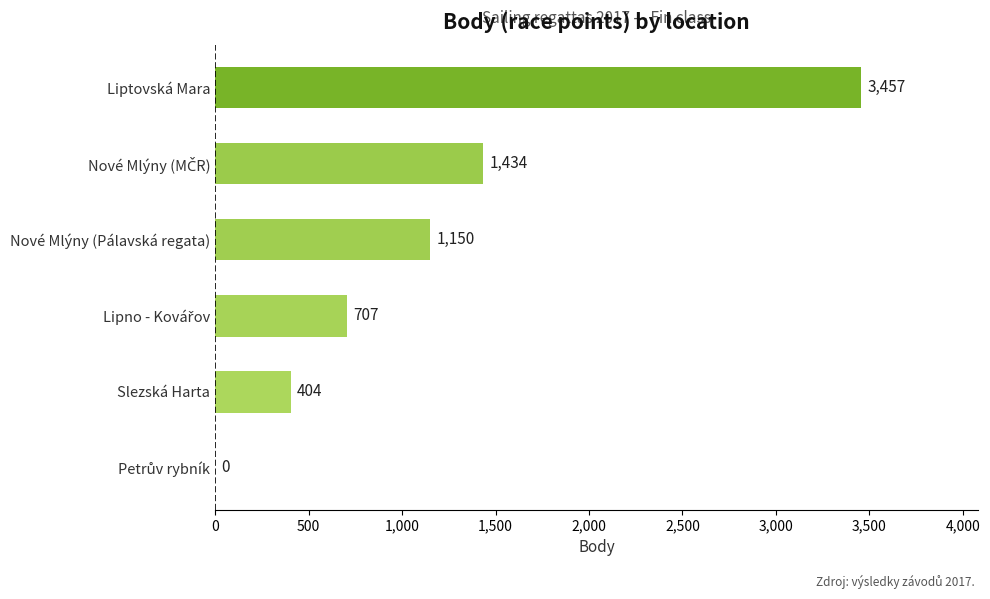

How many values are above zero?

5